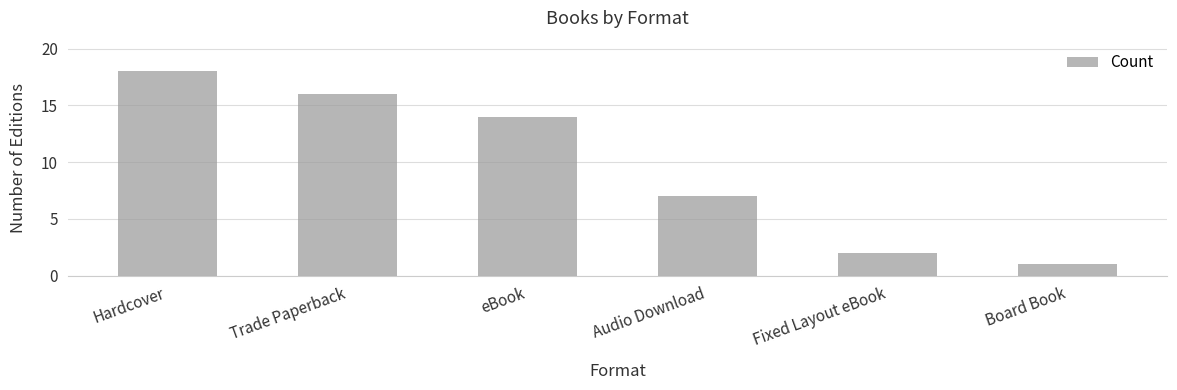

What is the ratio of the value at Hardcover to the value at Fixed Layout eBook?

9.0